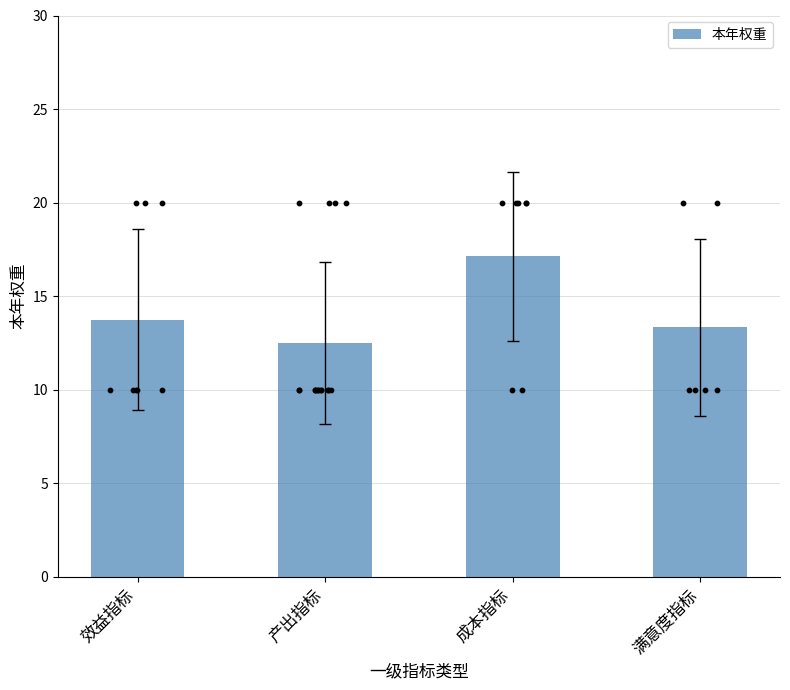

Approximately how many times larger is the value at 满意度指标 compared to 产出指标?

1.1